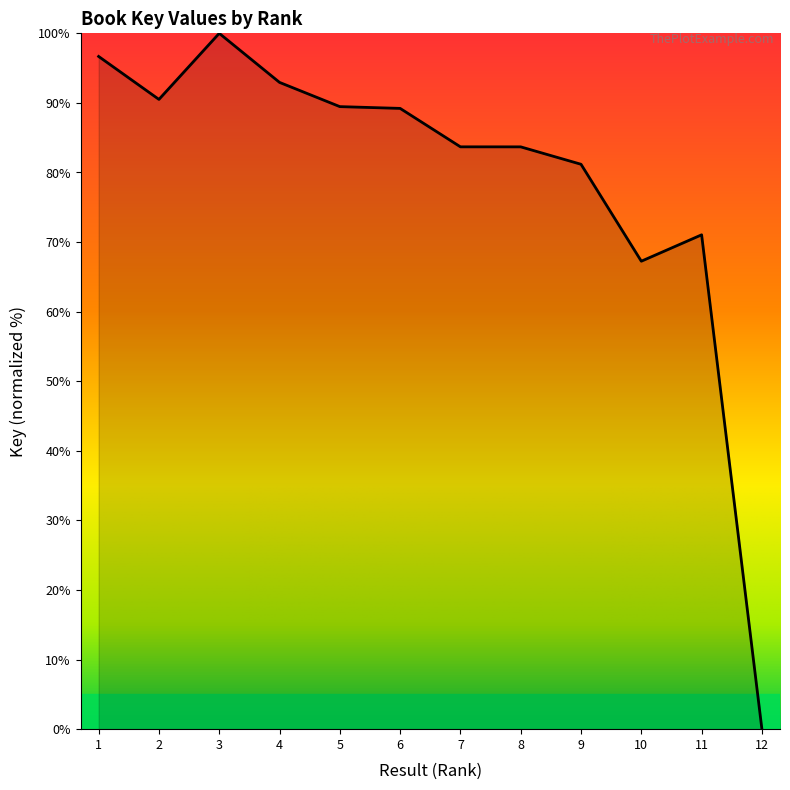

What is the difference between the maximum and minimum values?

100.0